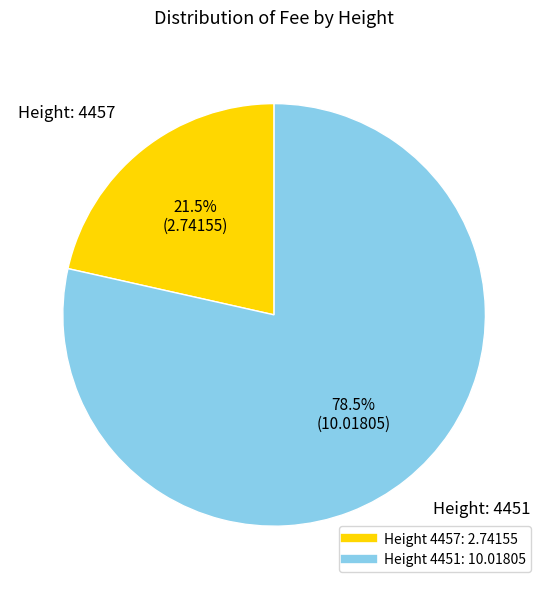

To the nearest percent, what is the average slice percentage?

50%